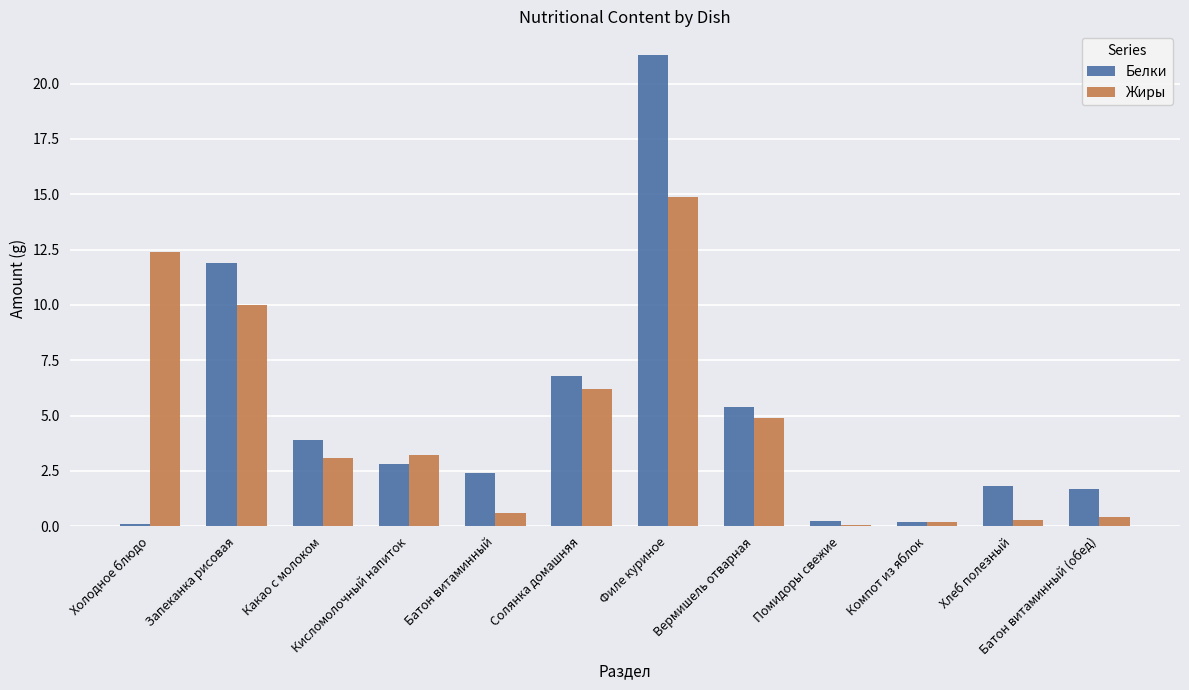

What is the sum of the Белки values at Кисломолочный напиток and Какао с молоком?

6.7